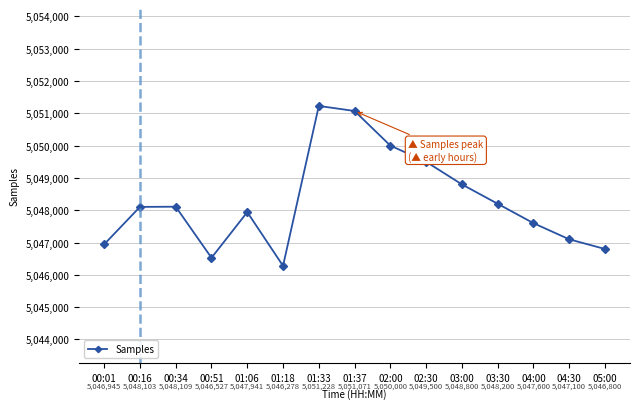

Reading left to right, transcribe all the data shown in this chart.

5046945	5048103	5048109	5046527	5047941	5046278	5051228	5051071	5050000	5049500	5048800	5048200	5047600	5047100	5046800